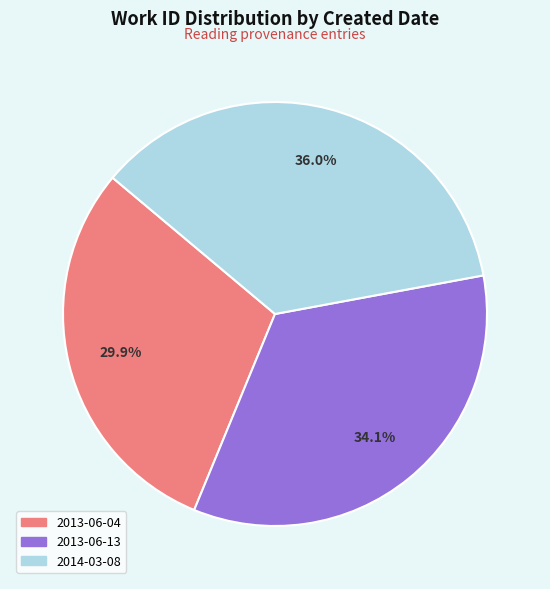

What is the total percentage of 2014-03-08 and 2013-06-04?

65.9%